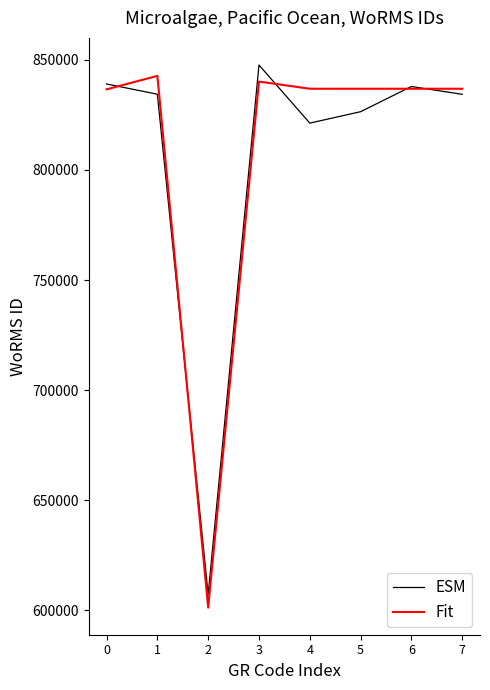

What is the approximate value of ESM at 0?

839020.7